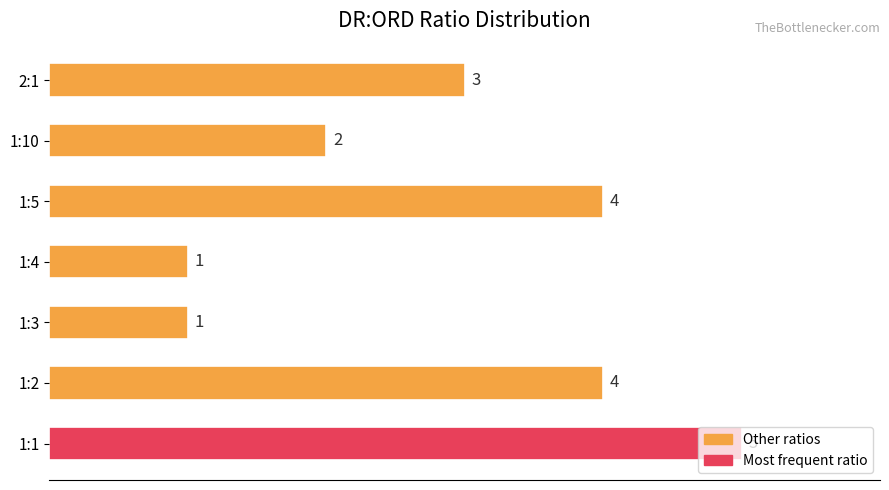

Count the number of data series in this chart.

1